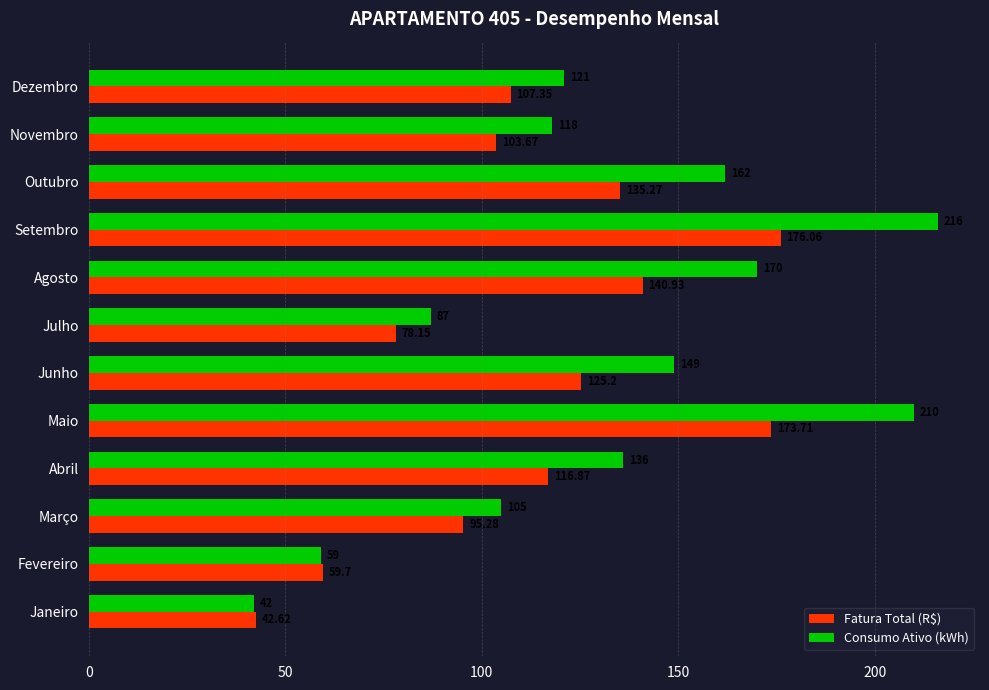

At which category is the sum across all series the highest?

Setembro